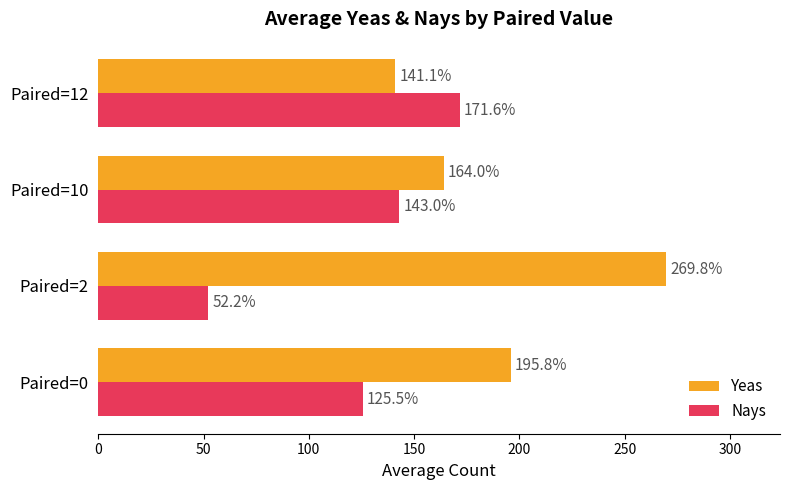

At which label does Nays reach its peak?

Paired=12